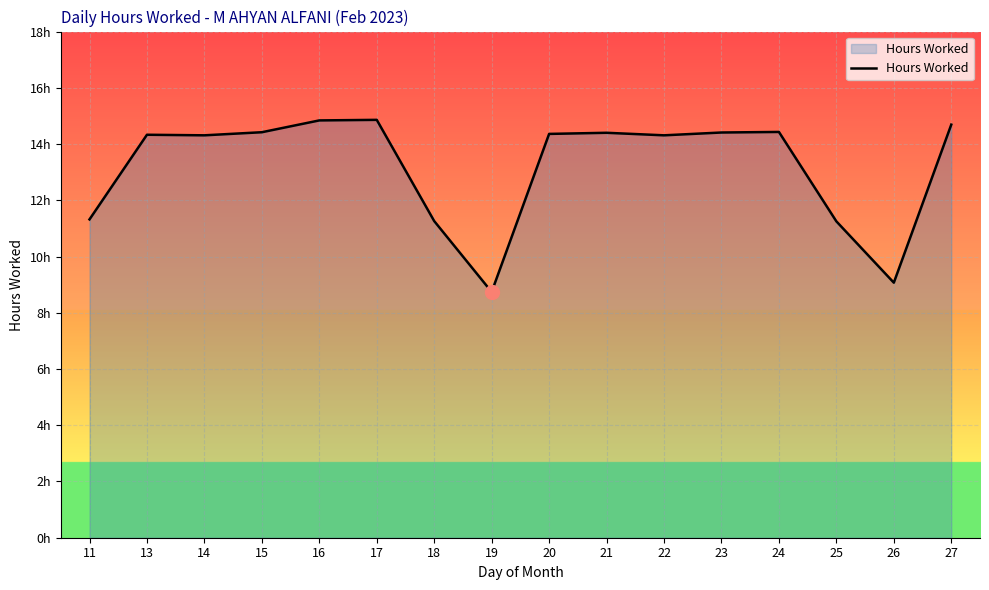

What is the difference between the second highest and minimum values?

6.1